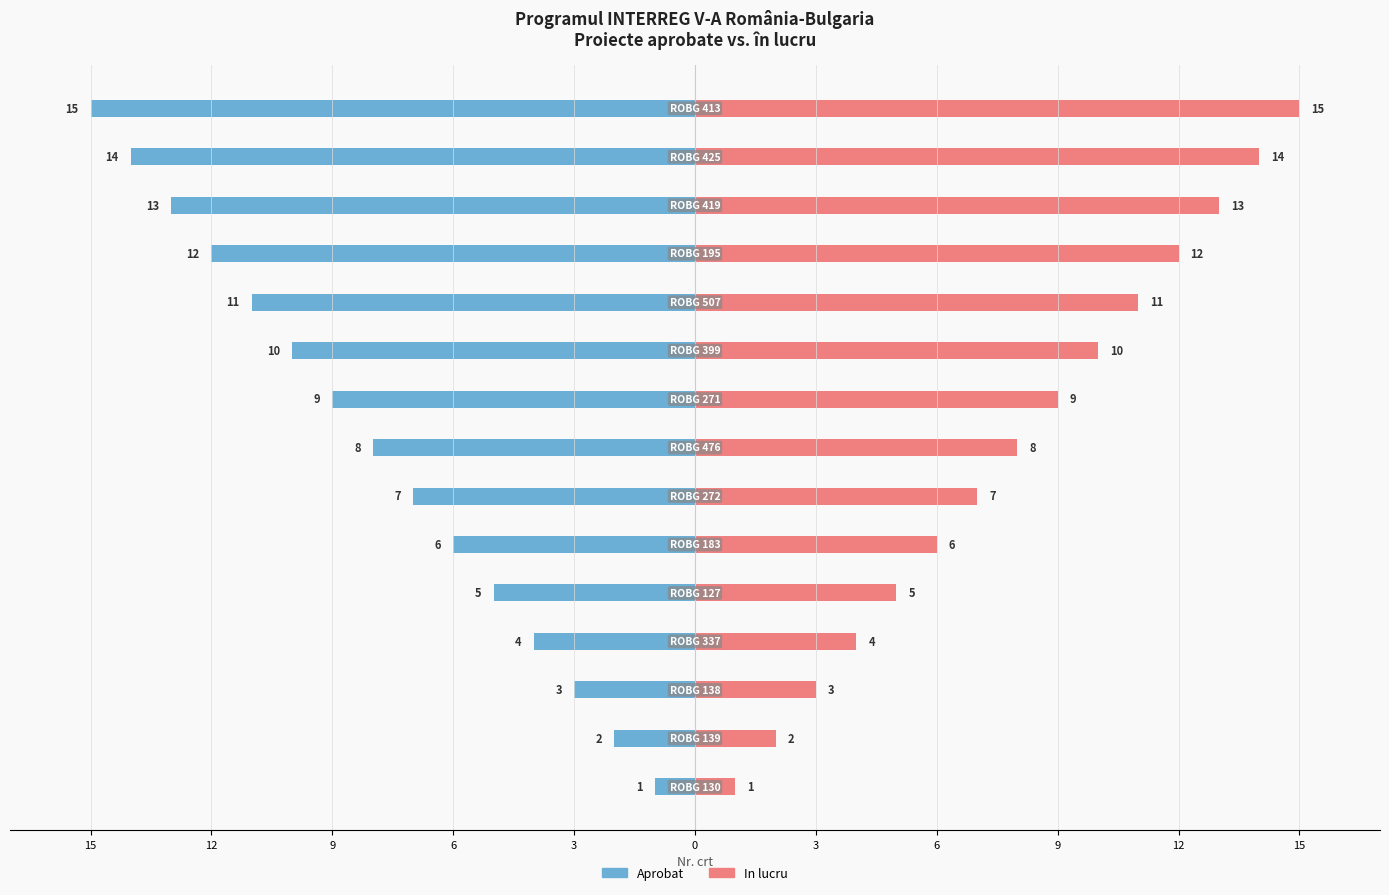

True or false: Aprobat has a value of -9 at 9.

True